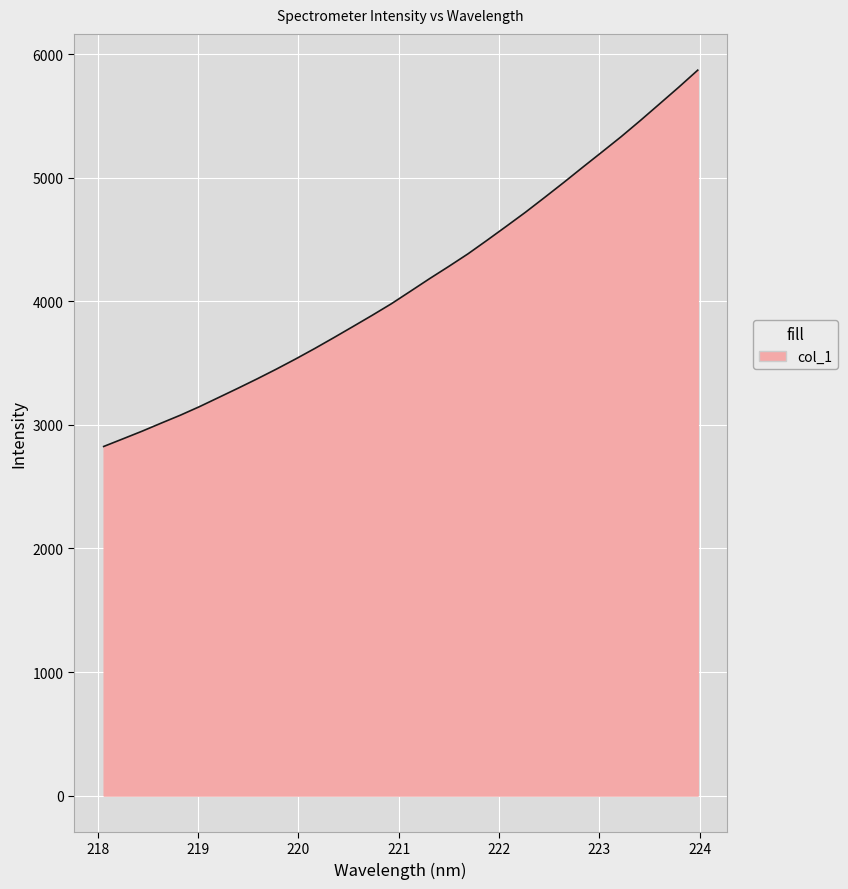

Does the chart display data point markers on the line(s)?

No